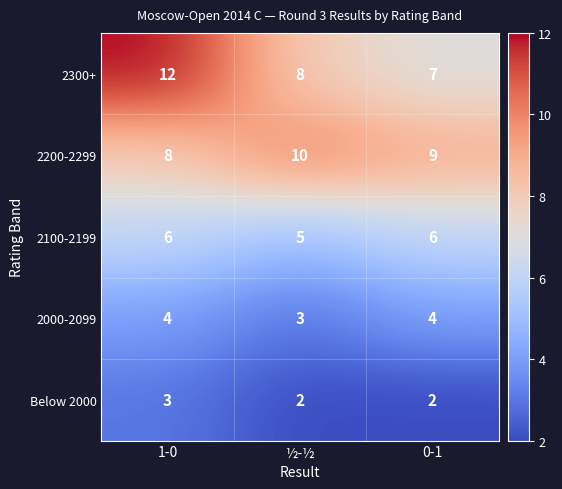

What is the greatest value displayed?

12